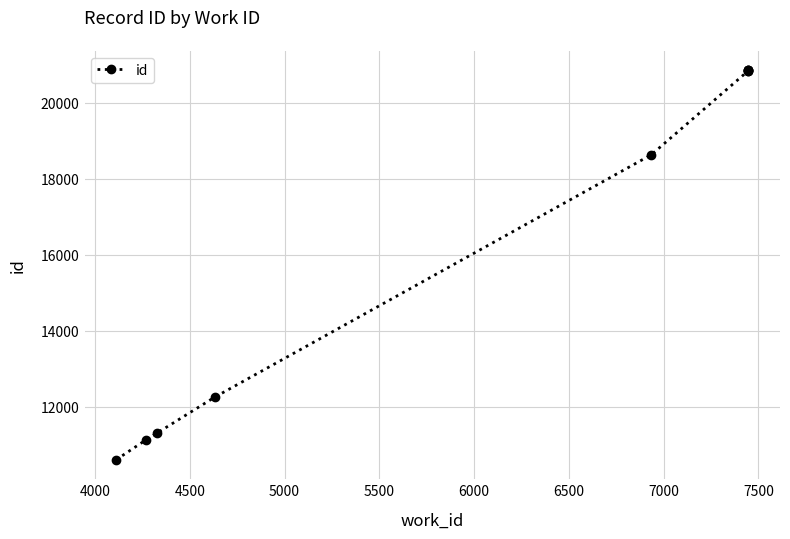

Is it true that the value at 5000 is 4142?

False